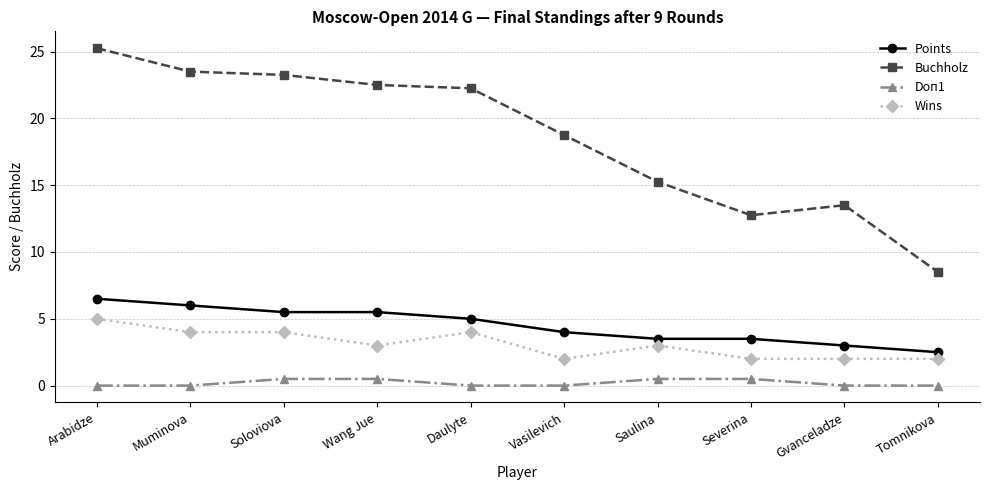

Does the chart have visible grid lines?

Yes